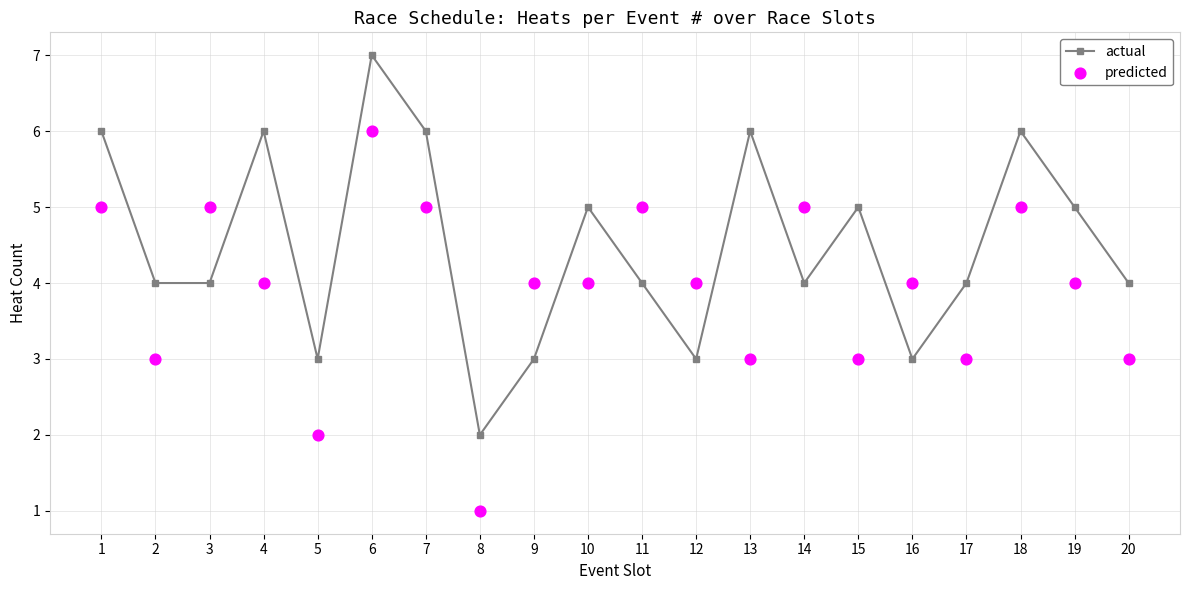

Which series reaches the minimum Y coordinate?

predicted